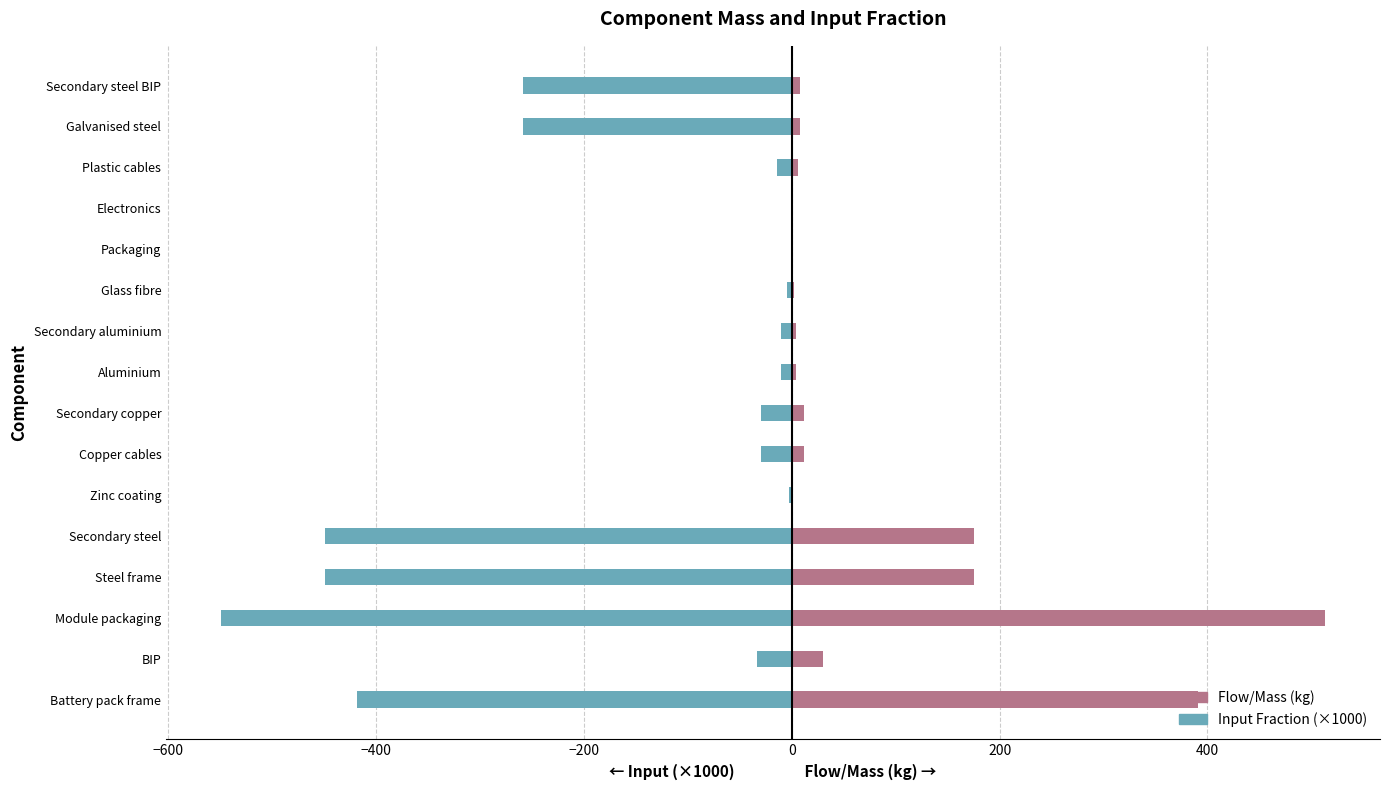

What is the difference between the maximum and second lowest values in the Flow/Mass (kg) series?

512.6